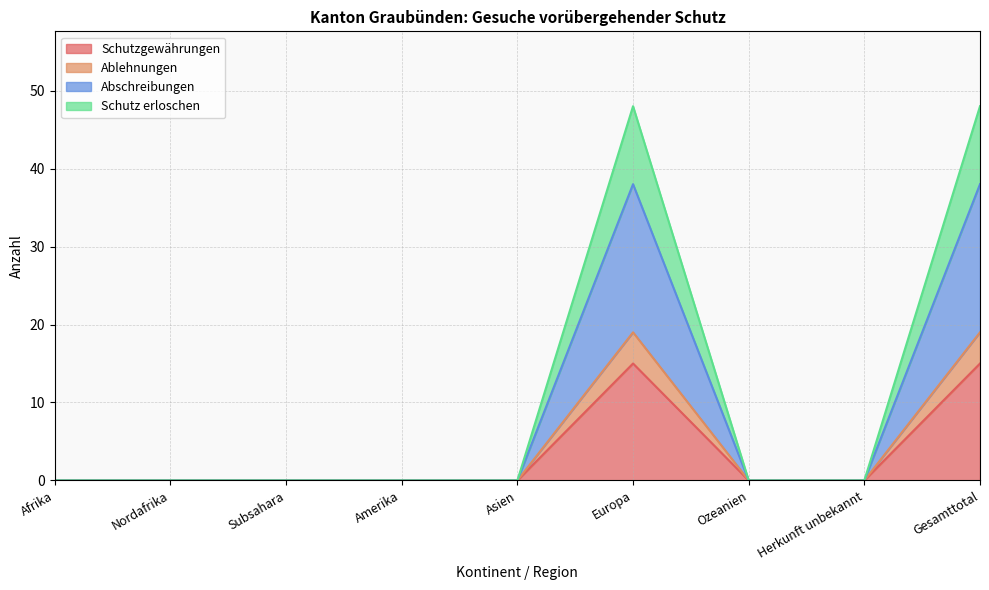

What is the maximum value for Schutzgewährungen?

15